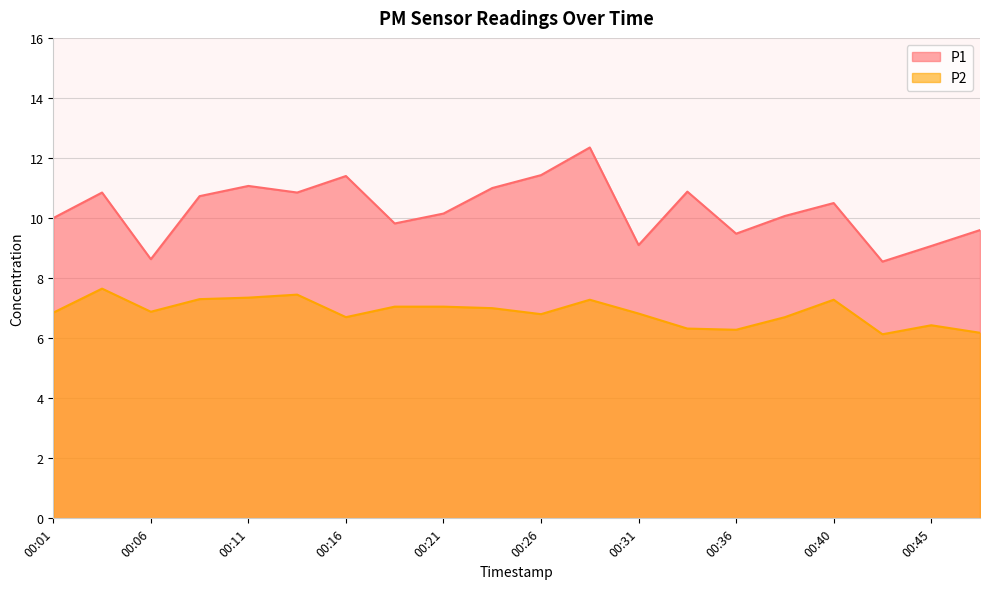

Reading right to left, extract all data points from this chart.

P1: 9.6	9.1	8.6	10.5	10.1	9.5	10.9	9.1	12.3	11.4	11.0	10.2	9.8	11.4	10.8	11.1	10.7	8.6	10.8	10.0
P2: 6.2	6.4	6.1	7.3	6.7	6.3	6.3	6.8	7.3	6.8	7.0	7.0	7.0	6.7	7.5	7.3	7.3	6.9	7.7	6.8